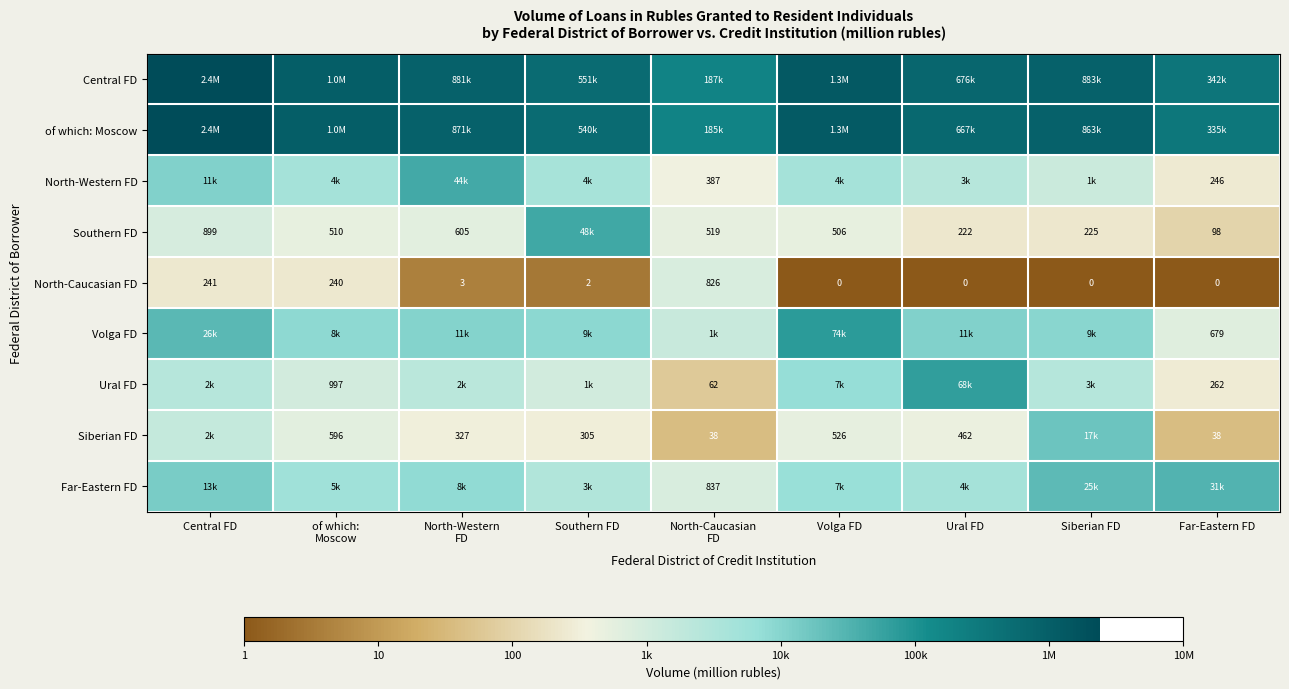

List the series in order of their peak value, lowest first.

North-Caucasian FD, Siberian FD, Far-Eastern FD, North-Western FD, Southern FD, Ural FD, Volga FD, of which: Moscow, Central FD